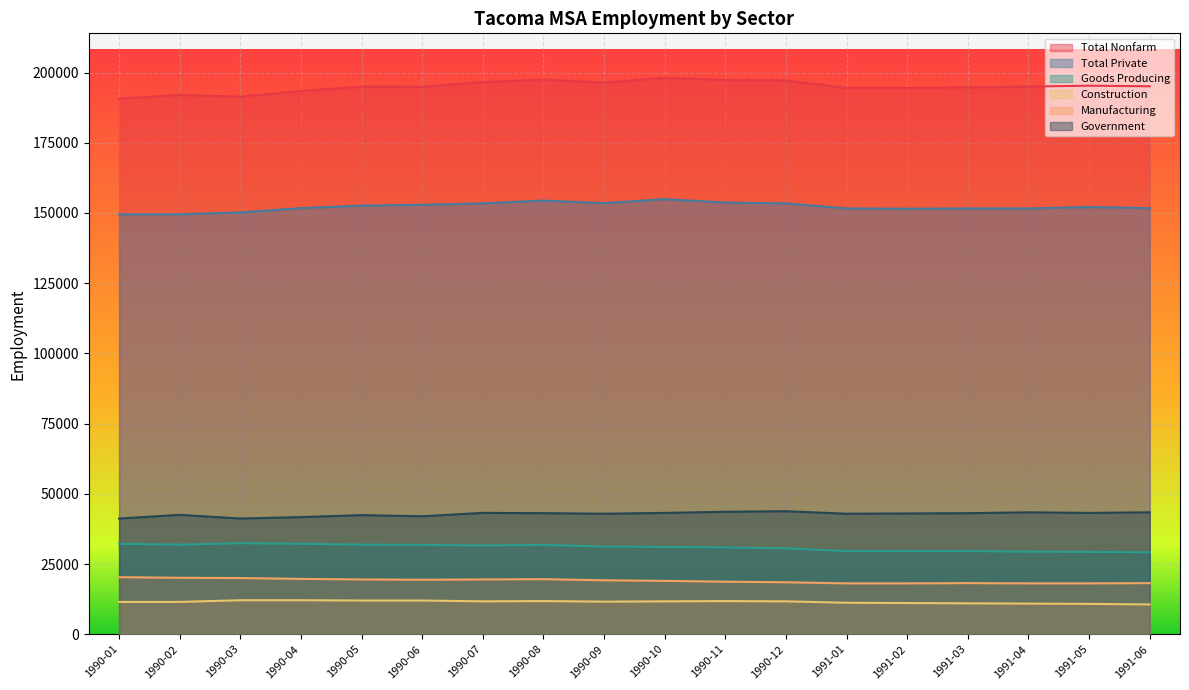

What is the sum of all Manufacturing values?

342300